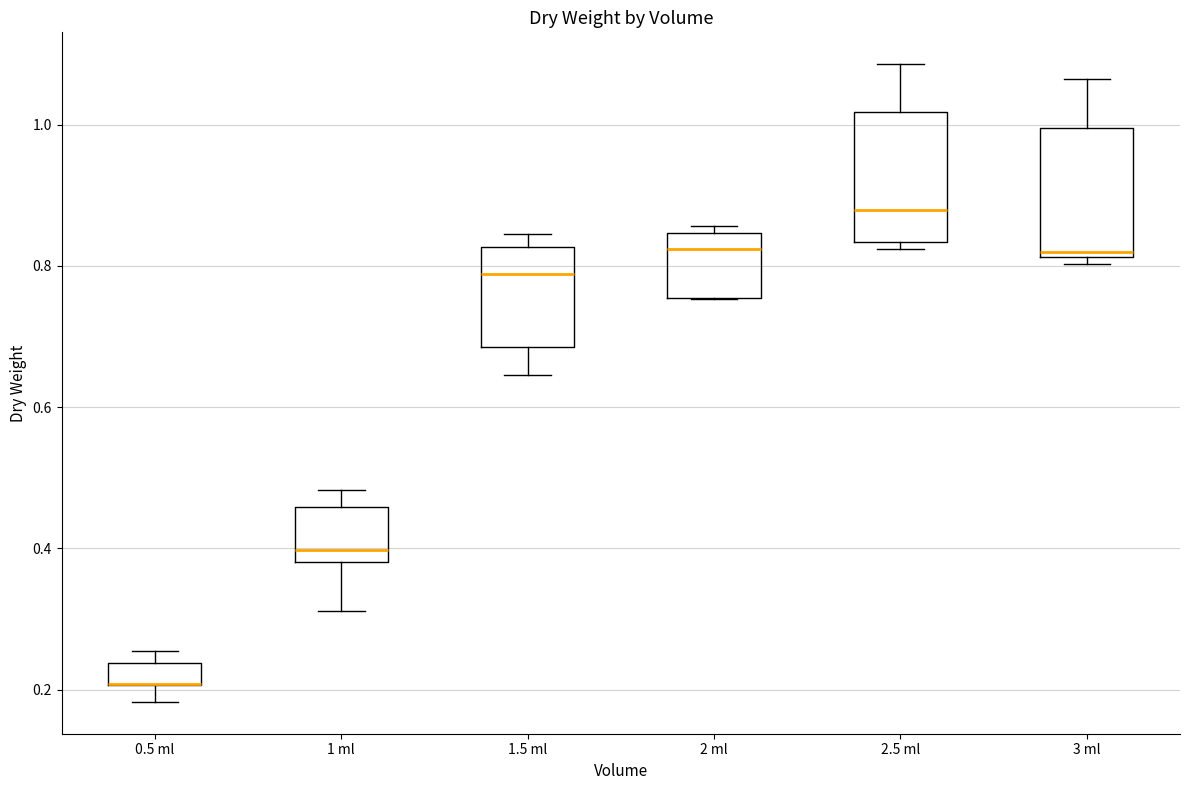

Reading left to right, transcribe this box plot: for each box, give where its median line is, the range the box spans, and where its two whiskers end, as read against the y-axis. The values are not printed on the chart, so give them approximately, as read against the axis.

0.5 ml: median 0.20 (drawn on the box's lower edge), box 0.20 to 0.24, whiskers 0.18 to 0.26
1 ml: median 0.40, box 0.38 to 0.46, whiskers 0.32 to 0.48
1.5 ml: median 0.78, box 0.68 to 0.82, whiskers 0.64 to 0.84
2 ml: median 0.82, box 0.76 to 0.84, whiskers 0.76 to 0.86
2.5 ml: median 0.88, box 0.84 to 1.02, whiskers 0.82 to 1.08
3 ml: median 0.82 (just above the box's lower edge), box 0.82 to 1.00, whiskers 0.80 to 1.06